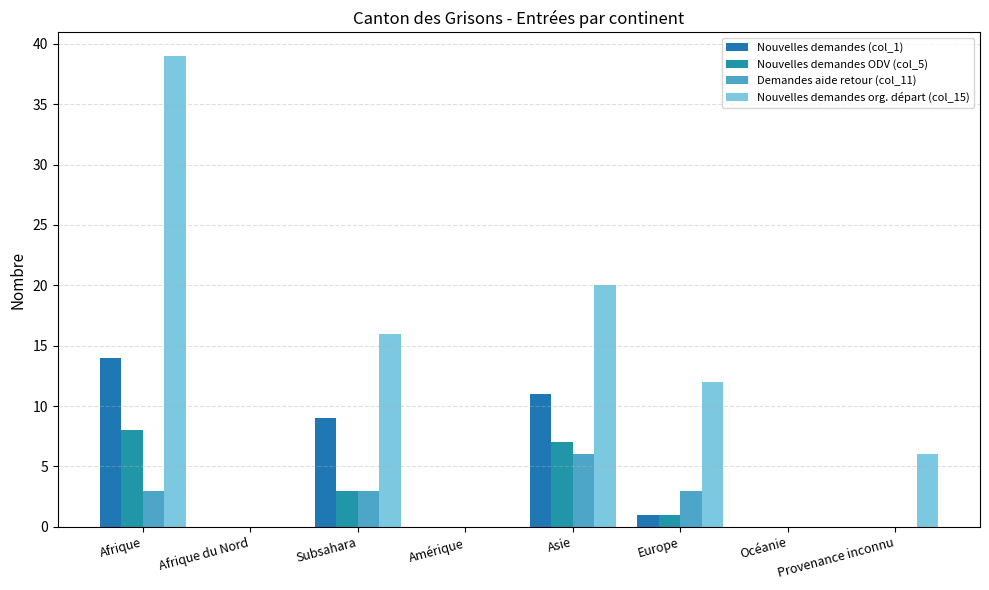

Reading left to right, what are all the values shown in this chart?

Nouvelles demandes (col_1): 14	0	9	0	11	1	0	0
Nouvelles demandes ODV (col_5): 8	0	3	0	7	1	0	0
Demandes aide retour (col_11): 3	0	3	0	6	3	0	0
Nouvelles demandes org. départ (col_15): 39	0	16	0	20	12	0	6